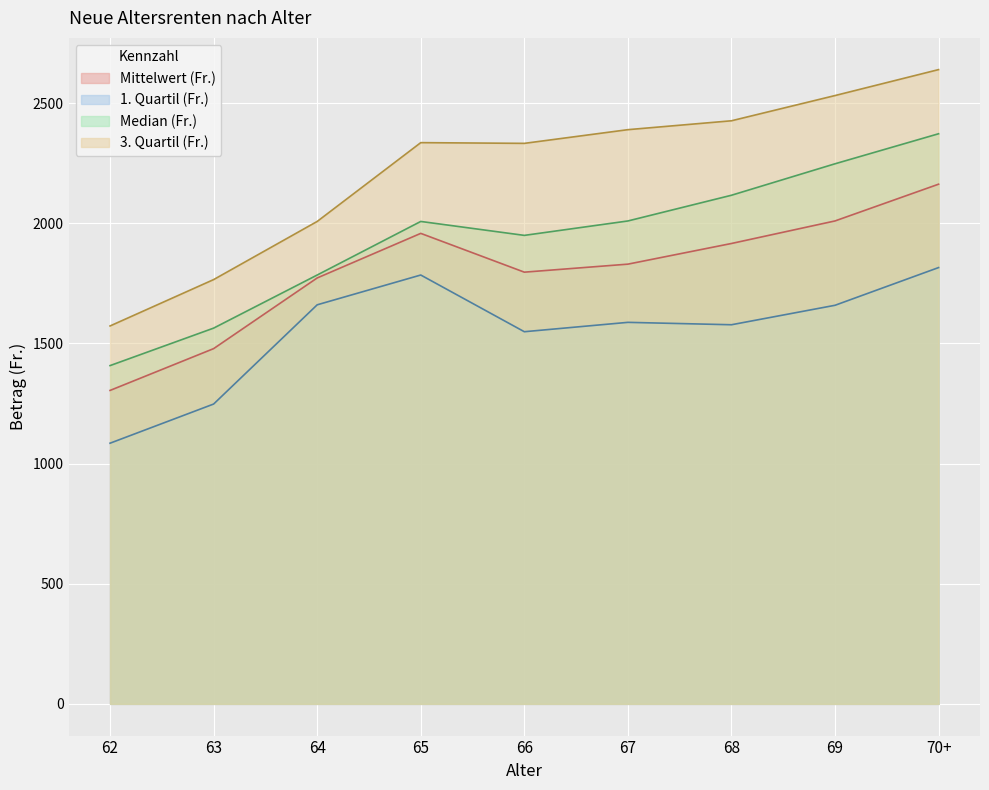

Count the number of data series in this chart.

4